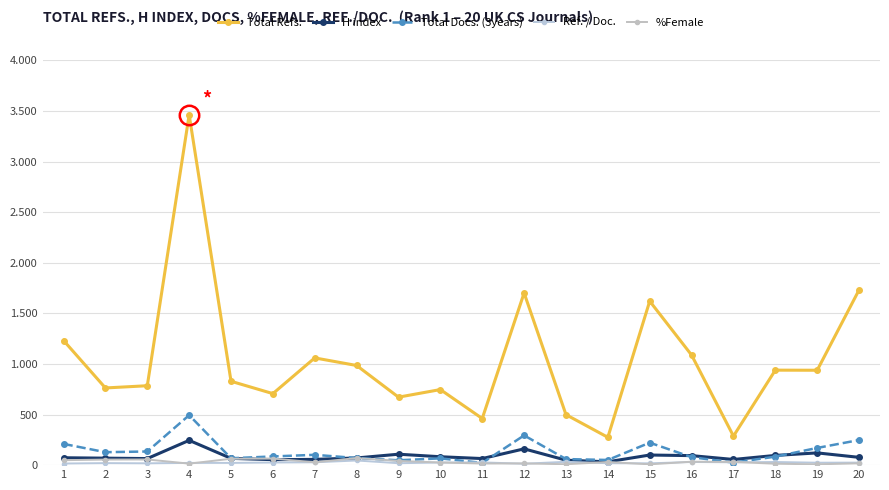

Rank the series by their maximum value, from highest to lowest.

Total Refs., Total Docs. (3years), H index, %Female, Ref. / Doc.